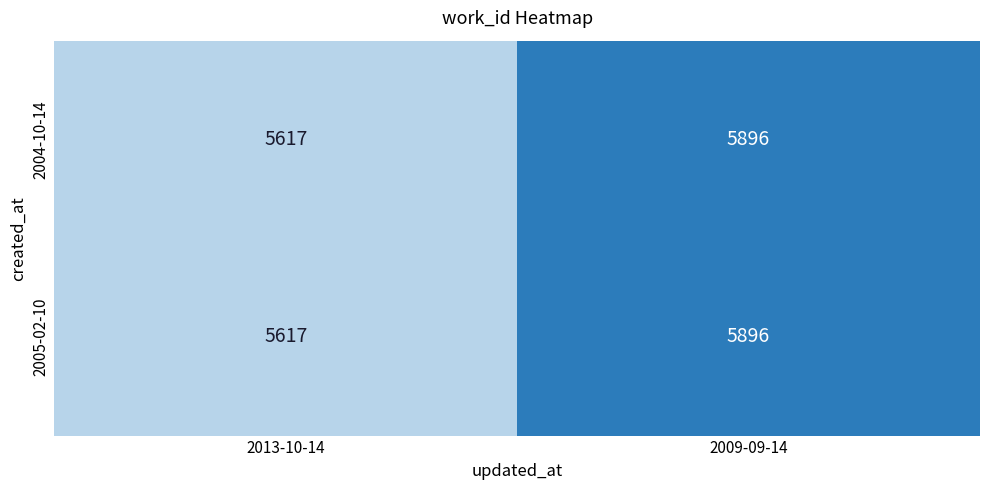

The value of 2004-10-14 at 2009-09-14 is 5896. True or false?

True